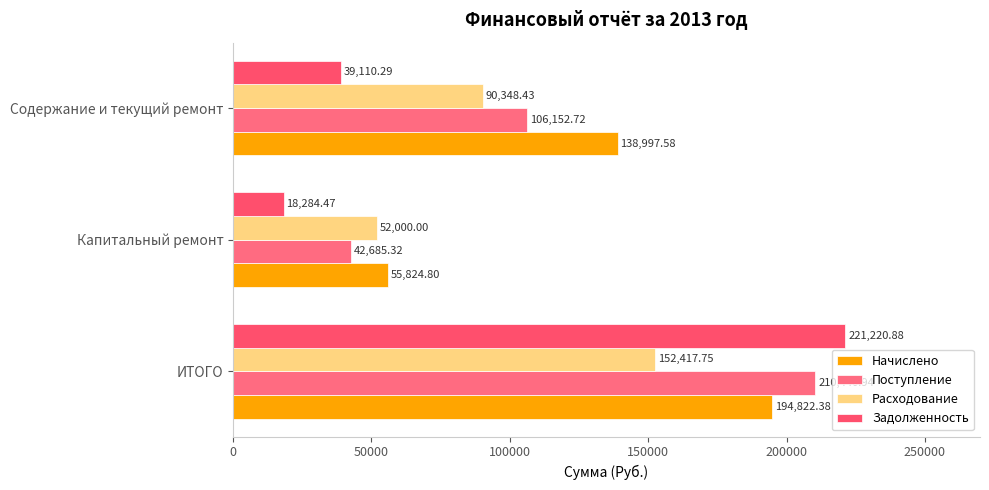

Which label corresponds to the smallest value in the chart?

Капитальный ремонт